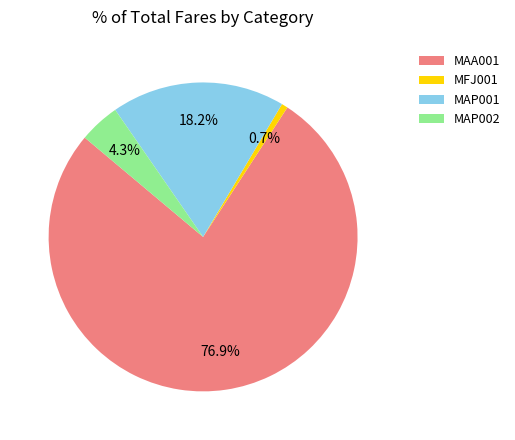

Approximately how many times larger is the value at MAA001 compared to MFJ001?

117.4